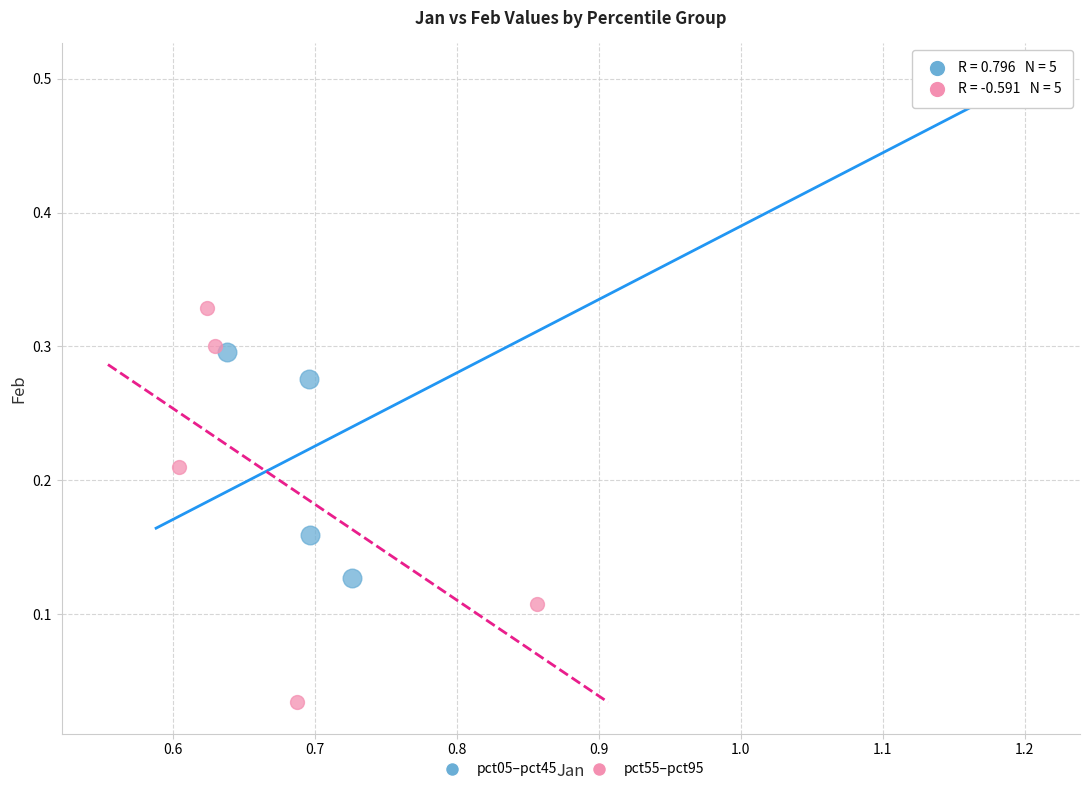

Which series reaches the maximum Y coordinate?

pct05–pct45